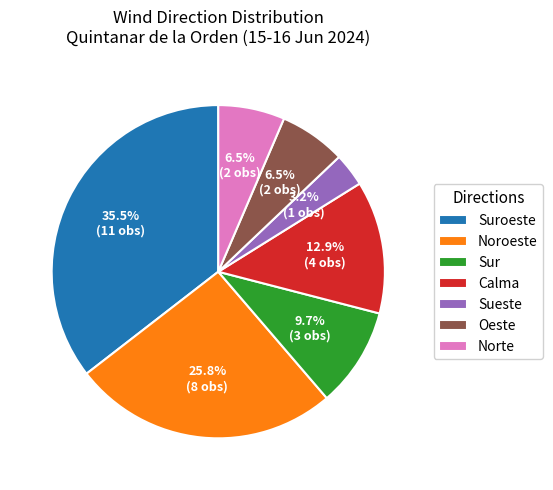

To the nearest percent, what is the difference between the Sueste and Sur slice percentages?

6%